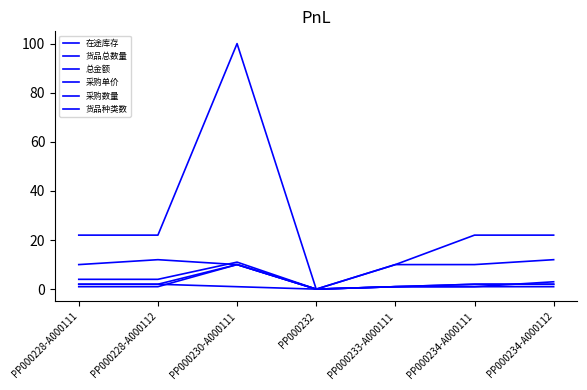

At which label does 采购数量 first exceed 1?

PP000230-A000111